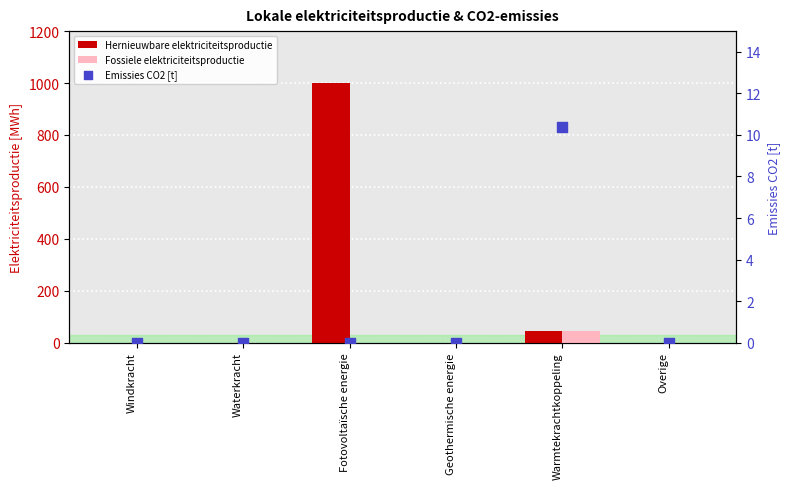

Which series reaches the minimum Y coordinate?

Hernieuwbare elektriciteitsproductie